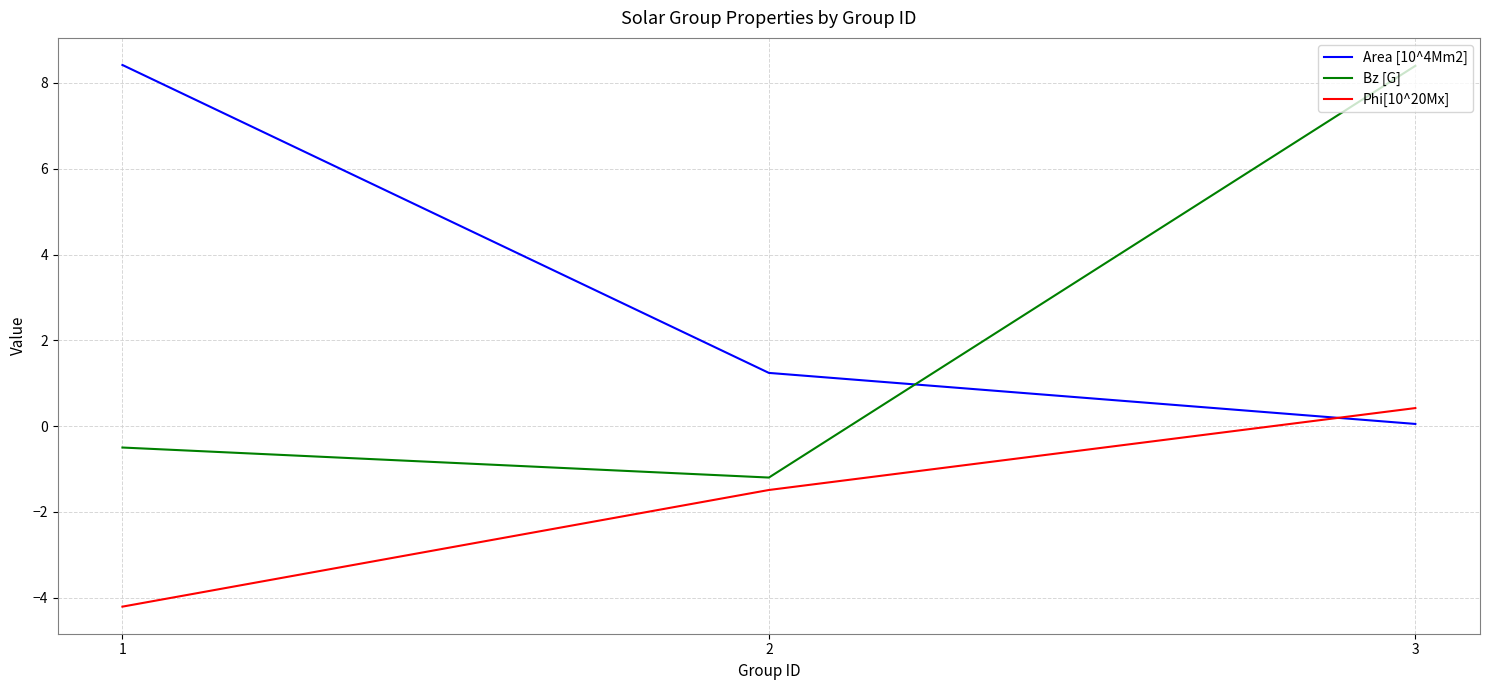

Reading left to right, list all the values displayed in this chart.

Area [10^4Mm2]: 8.4	1.2	0.1
Bz [G]: -0.5	-1.2	8.4
Phi[10^20Mx]: -4.2	-1.5	0.4